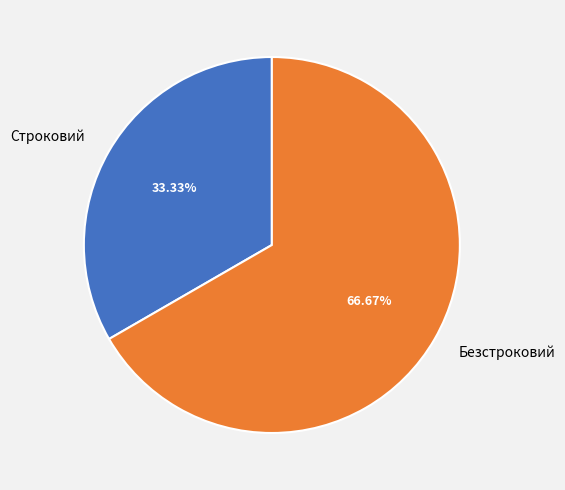

To the nearest percent, what is the combined percentage of Безстроковий and Строковий?

100%